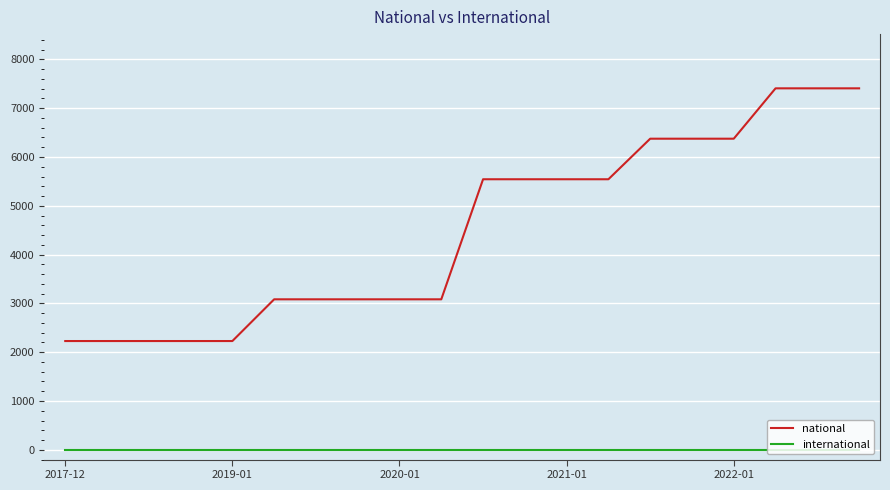

What is the difference between the maximum and minimum values in the national series?

5178